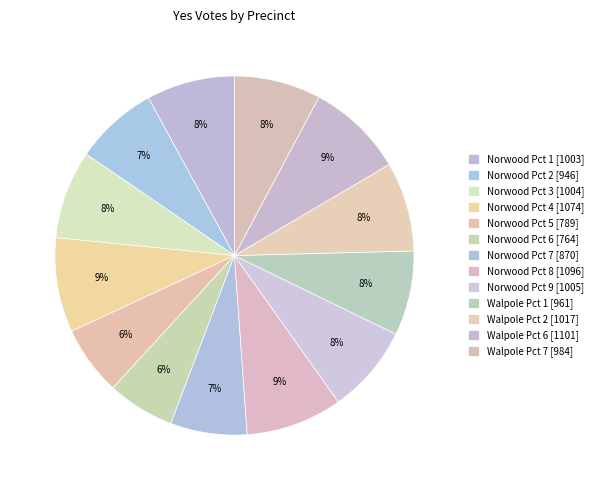

What is the change in value from Norwood Pct 4 to Walpole Pct 1?

-113